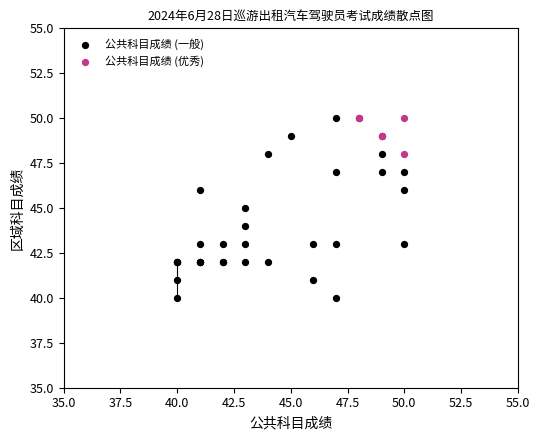

Which series contains the lowest Y value?

公共科目成绩 (一般)